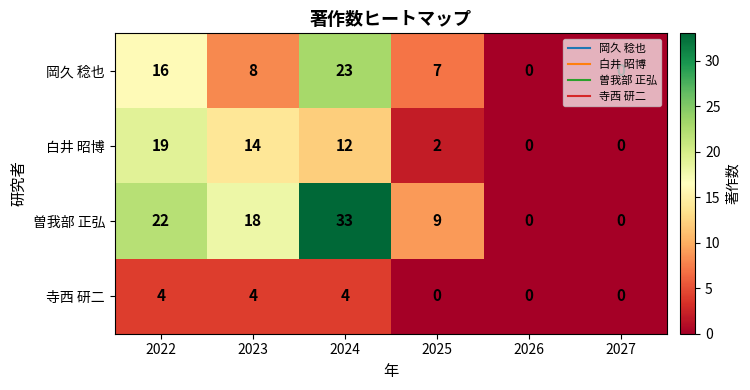

At which category does the chart reach its peak across all series?

2024